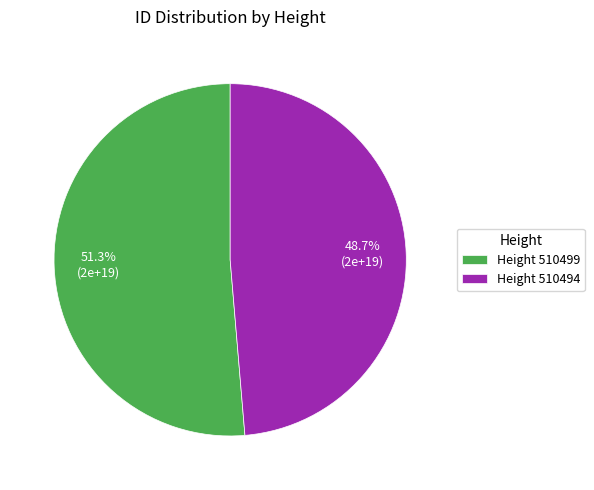

Approximately how many times larger is the value at Height 510499 compared to Height 510494?

1.1